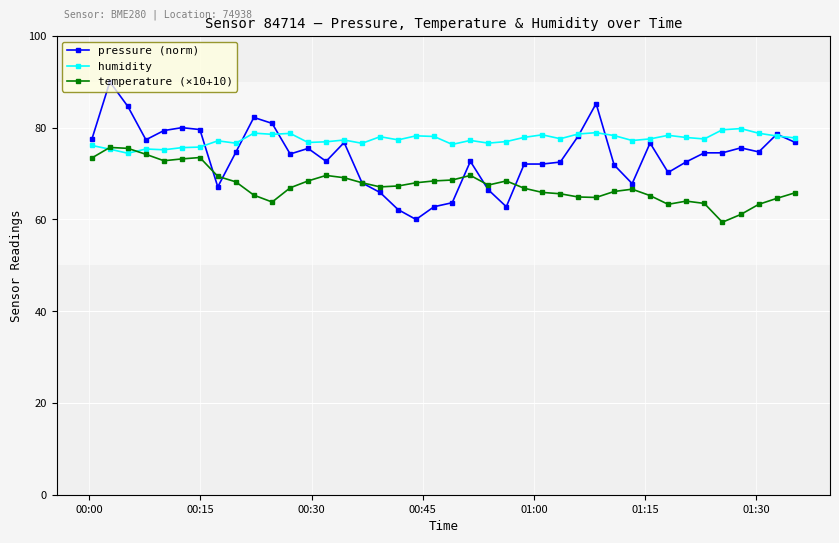

List the series in order of their overall mean, highest first.

humidity, pressure (norm), temperature (×10+10)